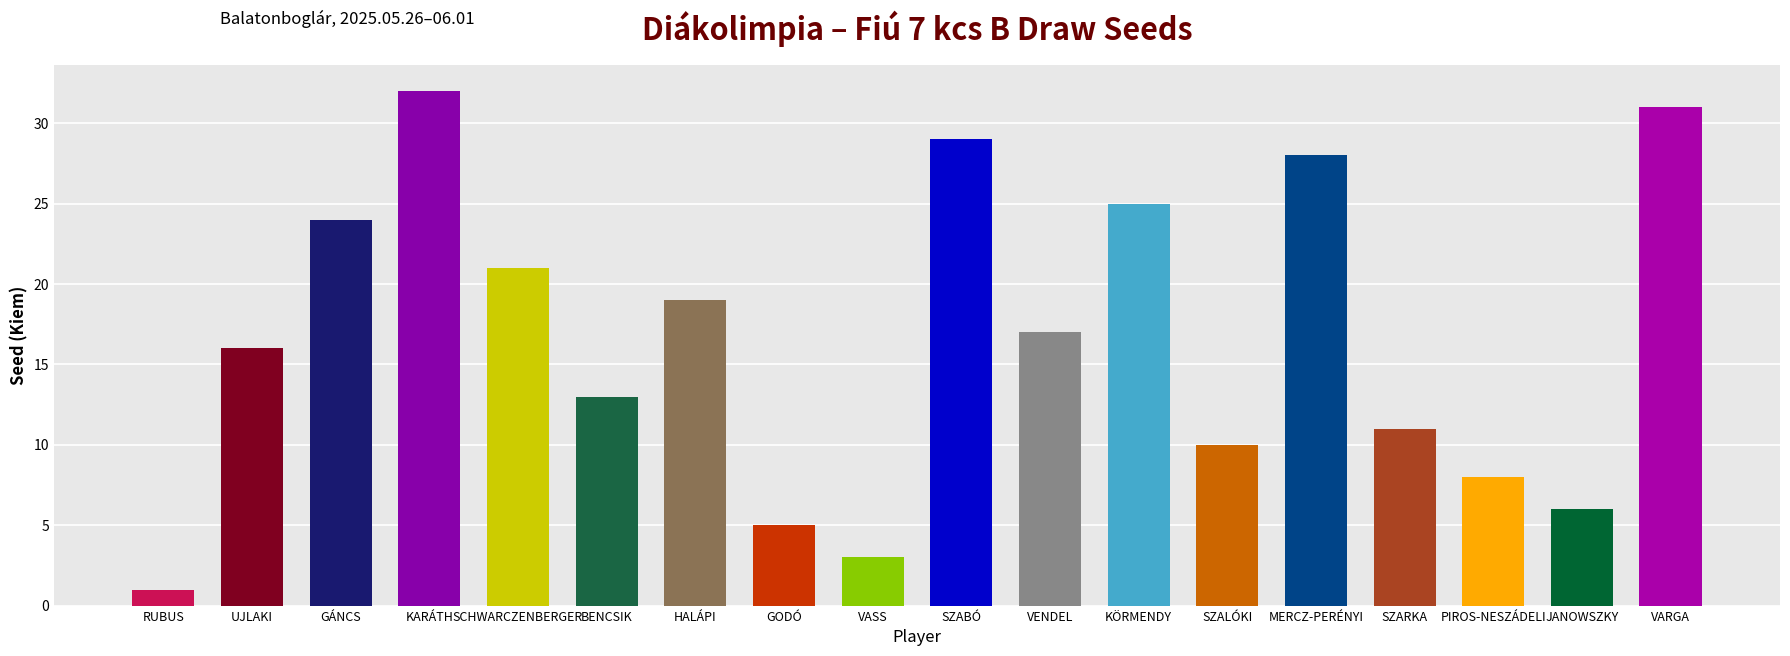

Approximately how many times larger is the value at SCHWARCZENBERGER compared to SZARKA?

1.9